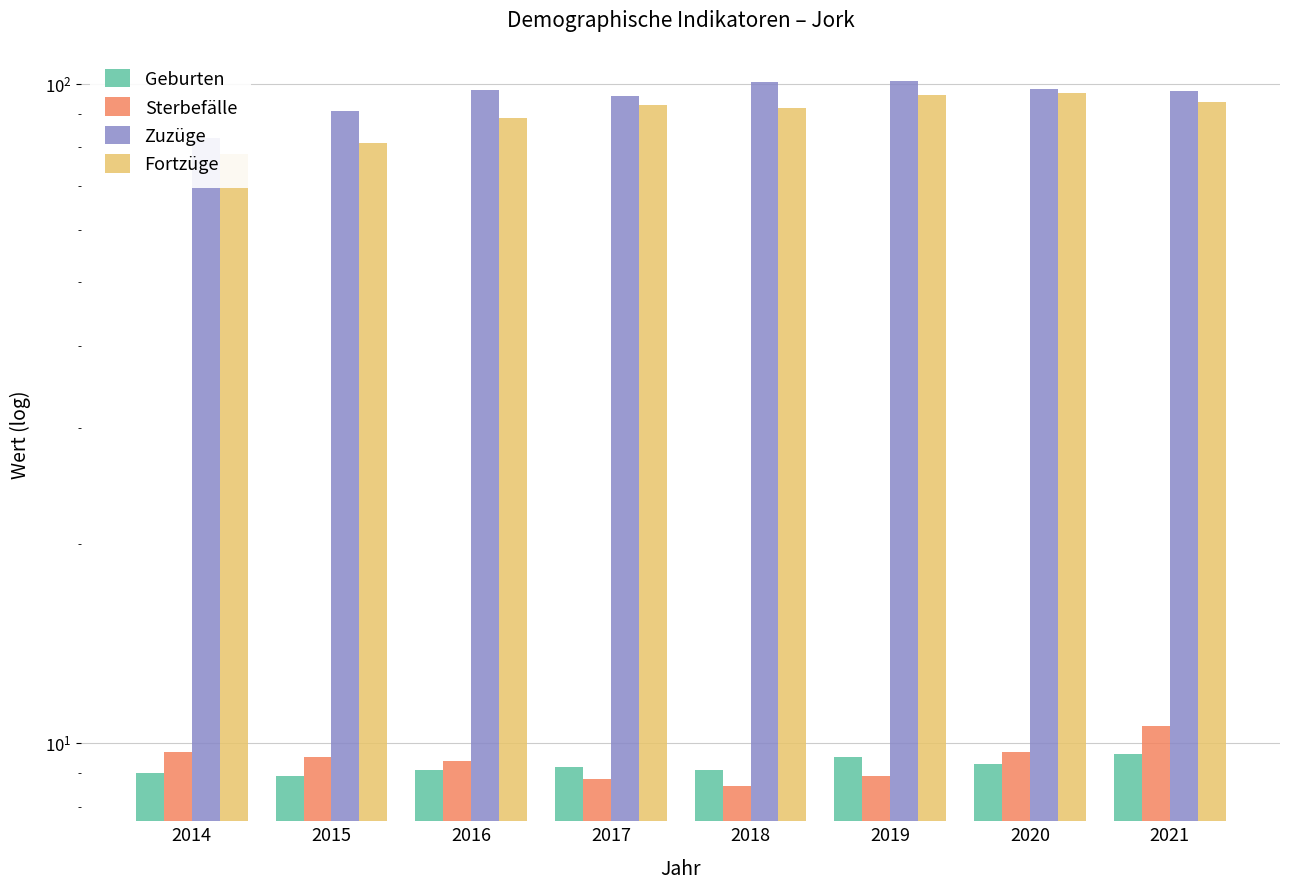

What is the average value of the Sterbefälle series?

9.4